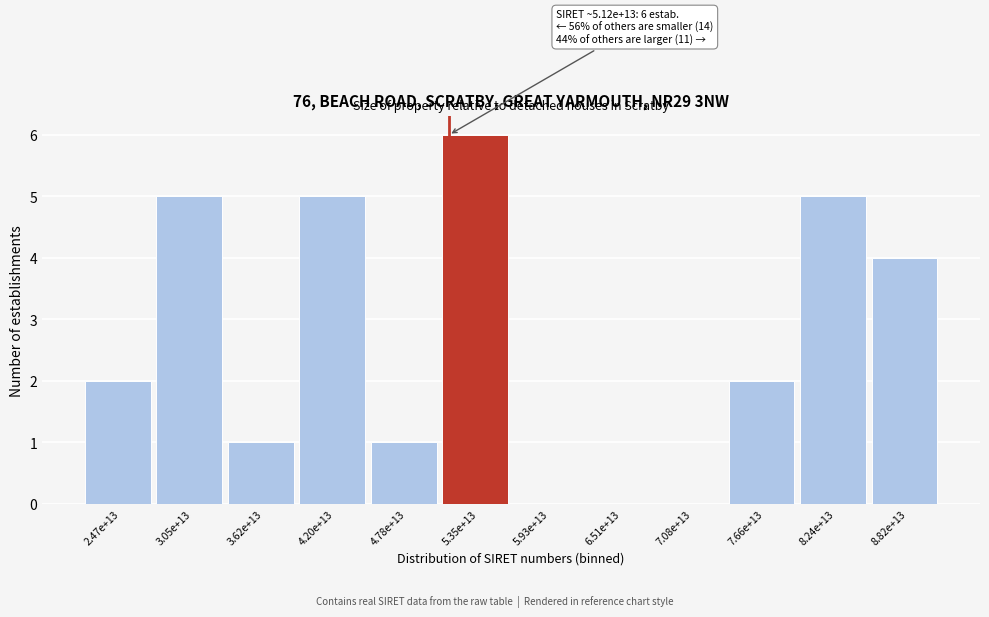

Reading right to left, transcribe all the data shown in this chart.

8.82e+13=4	8.24e+13=5	7.66e+13=2	7.08e+13=0	6.51e+13=0	5.93e+13=0	5.35e+13=6	4.78e+13=1	4.20e+13=5	3.62e+13=1	3.05e+13=5	2.47e+13=2